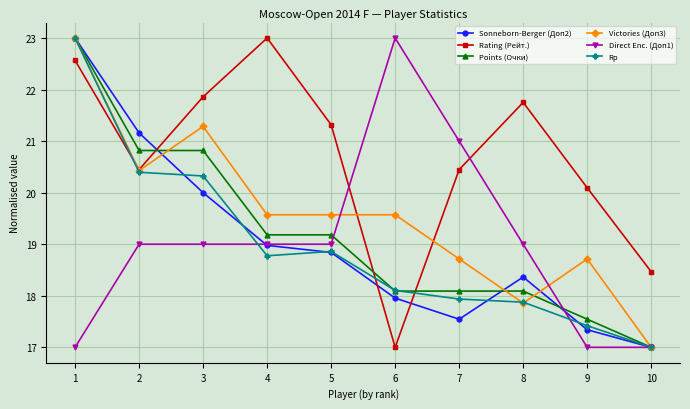

Reading right to left, what are all the values shown in this chart?

Sonneborn-Berger (Доп2): 17.0	17.3	18.4	17.5	18.0	18.8	19.0	20.0	21.2	23.0
Rating (Рейт.): 18.5	20.1	21.8	20.4	17.0	21.3	23.0	21.9	20.4	22.6
Points (Очки): 17.0	17.5	18.1	18.1	18.1	19.2	19.2	20.8	20.8	23.0
Victories (Доп3): 17.0	18.7	17.9	18.7	19.6	19.6	19.6	21.3	20.4	23.0
Direct Enc. (Доп1): 17.0	17.0	19.0	21.0	23.0	19.0	19.0	19.0	19.0	17.0
Rp: 17.0	17.4	17.9	17.9	18.1	18.9	18.8	20.3	20.4	23.0